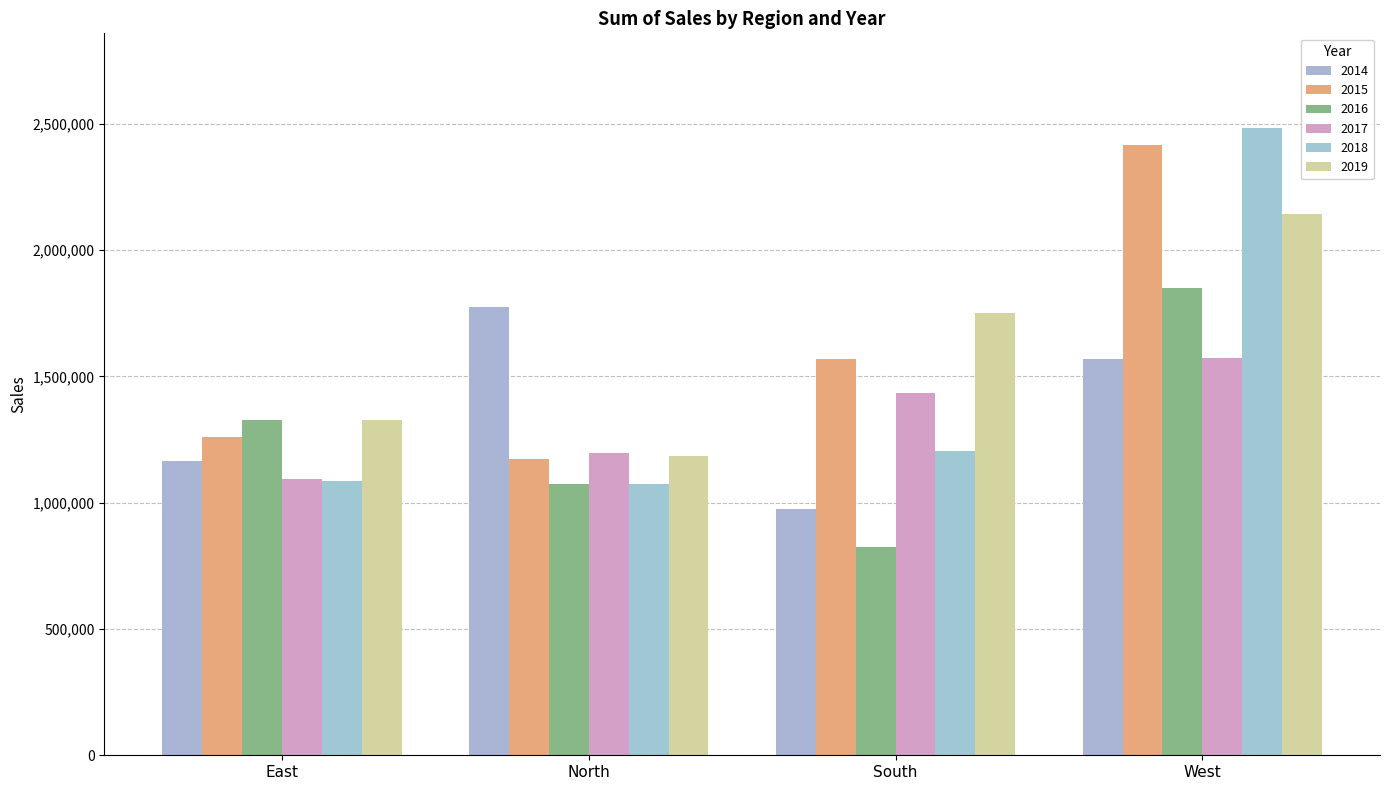

What is the label of the 1st bar from the left?

East